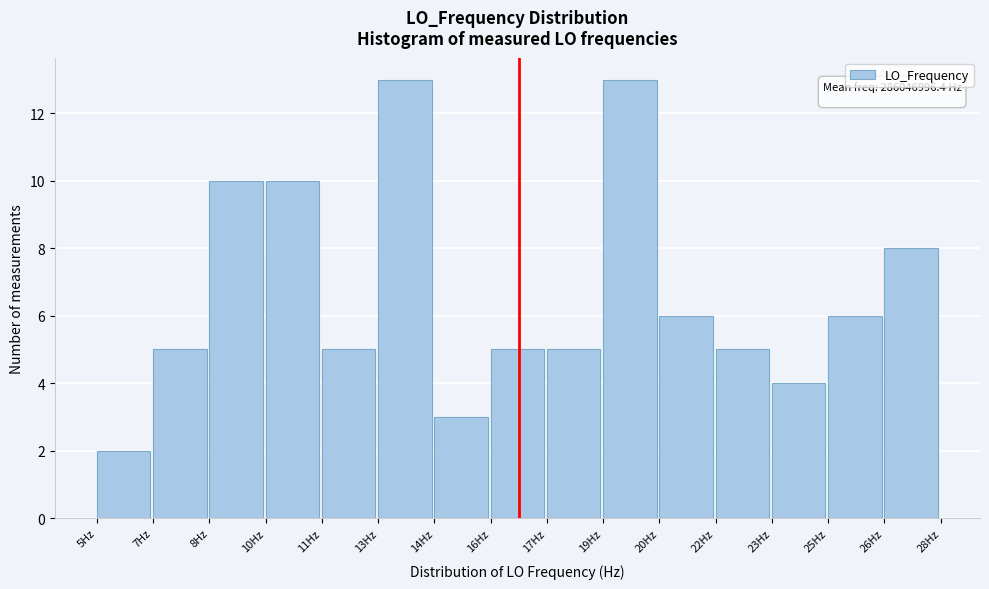

Reading left to right, transcribe all the data shown in this chart.

5Hz=2	7Hz=5	8Hz=10	10Hz=10	11Hz=5	13Hz=13	14Hz=3	16Hz=5	17Hz=5	19Hz=13	20Hz=6	22Hz=5	23Hz=4	25Hz=6	26Hz=8